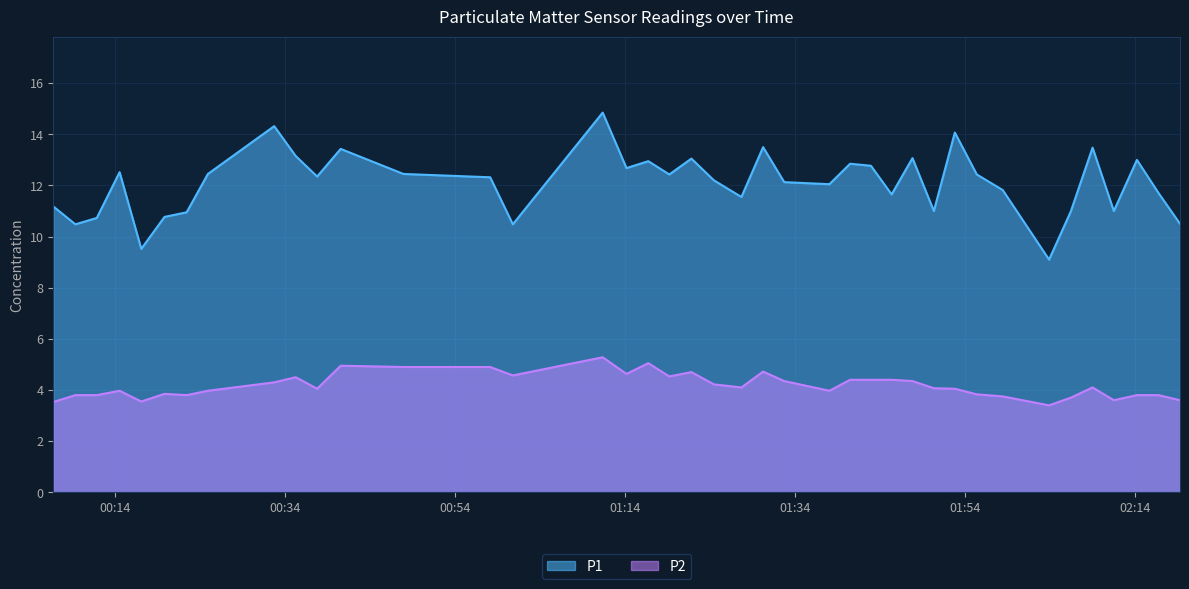

Reading left to right, transcribe all the data shown in this chart.

P1: 2022-09-09T00:06:45=11.2	2022-09-09T00:09:21=10.5	2022-09-09T00:11:52=10.7	2022-09-09T00:14:33=12.5	2022-09-09T00:17:06=9.5	2022-09-09T00:19:50=10.8	2022-09-09T00:22:26=10.9	2022-09-09T00:24:56=12.4	2022-09-09T00:32:44=14.3	2022-09-09T00:35:16=13.2	2022-09-09T00:37:47=12.3	2022-09-09T00:40:33=13.4	2022-09-09T00:47:56=12.4	2022-09-09T00:58:08=12.3	2022-09-09T01:00:48=10.5	2022-09-09T01:11:22=14.8	2022-09-09T01:14:10=12.7	2022-09-09T01:16:44=12.9	2022-09-09T01:19:12=12.4	2022-09-09T01:21:48=13.1	2022-09-09T01:24:27=12.2	2022-09-09T01:27:41=11.6	2022-09-09T01:30:14=13.5	2022-09-09T01:32:43=12.1	2022-09-09T01:38:02=12.1	2022-09-09T01:40:28=12.8	2022-09-09T01:42:55=12.8	2022-09-09T01:45:21=11.7	2022-09-09T01:47:48=13.1	2022-09-09T01:50:19=11.0	2022-09-09T01:52:47=14.1	2022-09-09T01:55:22=12.4	2022-09-09T01:58:25=11.8	2022-09-09T02:03:52=9.1	2022-09-09T02:06:25=11.0	2022-09-09T02:08:59=13.5	2022-09-09T02:11:29=11.0	2022-09-09T02:14:12=13.0	2022-09-09T02:16:45=11.7	2022-09-09T02:19:16=10.5
P2: 2022-09-09T00:06:45=3.5	2022-09-09T00:09:21=3.8	2022-09-09T00:11:52=3.8	2022-09-09T00:14:33=4.0	2022-09-09T00:17:06=3.5	2022-09-09T00:19:50=3.9	2022-09-09T00:22:26=3.8	2022-09-09T00:24:56=4.0	2022-09-09T00:32:44=4.3	2022-09-09T00:35:16=4.5	2022-09-09T00:37:47=4.0	2022-09-09T00:40:33=5.0	2022-09-09T00:47:56=4.9	2022-09-09T00:58:08=4.9	2022-09-09T01:00:48=4.6	2022-09-09T01:11:22=5.3	2022-09-09T01:14:10=4.6	2022-09-09T01:16:44=5.0	2022-09-09T01:19:12=4.5	2022-09-09T01:21:48=4.7	2022-09-09T01:24:27=4.2	2022-09-09T01:27:41=4.1	2022-09-09T01:30:14=4.7	2022-09-09T01:32:43=4.3	2022-09-09T01:38:02=4.0	2022-09-09T01:40:28=4.4	2022-09-09T01:42:55=4.4	2022-09-09T01:45:21=4.4	2022-09-09T01:47:48=4.3	2022-09-09T01:50:19=4.1	2022-09-09T01:52:47=4.0	2022-09-09T01:55:22=3.8	2022-09-09T01:58:25=3.8	2022-09-09T02:03:52=3.4	2022-09-09T02:06:25=3.7	2022-09-09T02:08:59=4.1	2022-09-09T02:11:29=3.6	2022-09-09T02:14:12=3.8	2022-09-09T02:16:45=3.8	2022-09-09T02:19:16=3.6